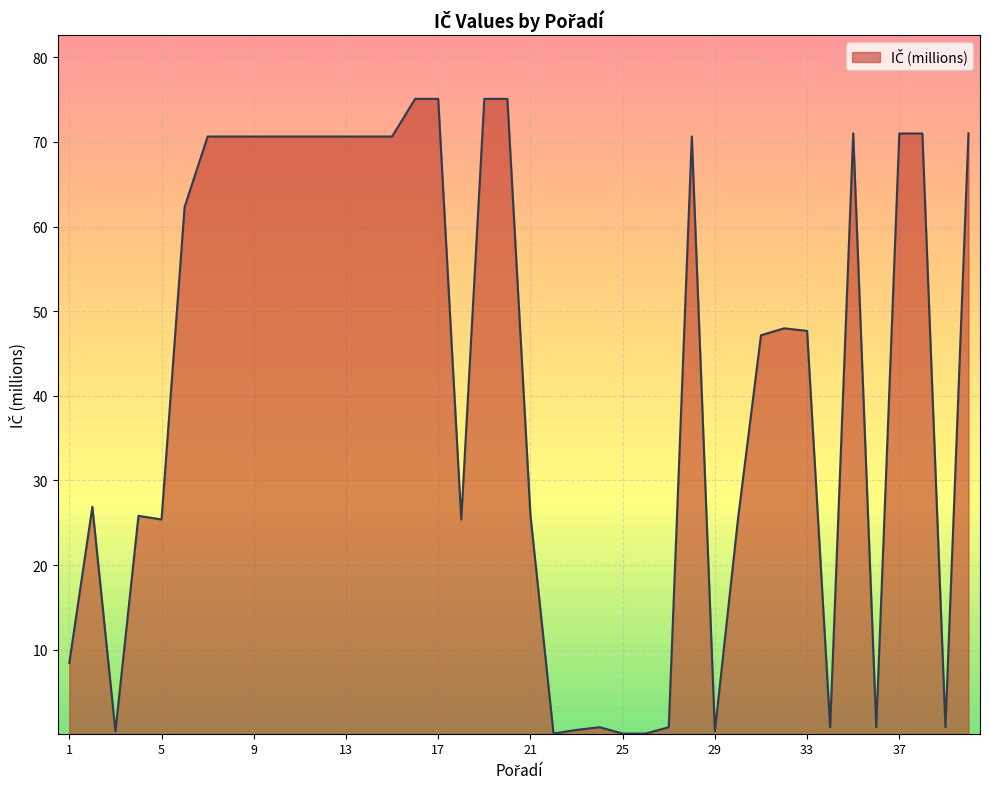

How many lines are shown in the chart?

1